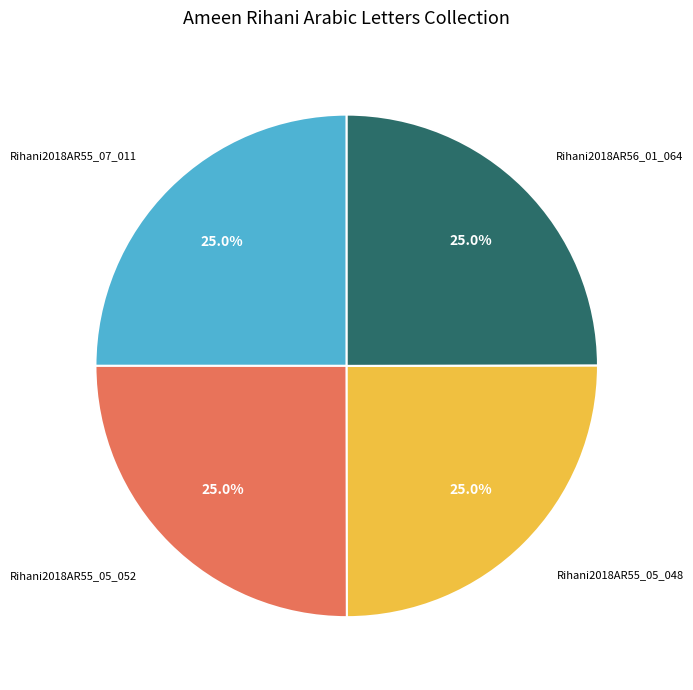

Approximately how many times larger is the value at Rihani2018AR55_07_011 compared to Rihani2018AR55_05_048?

1.0